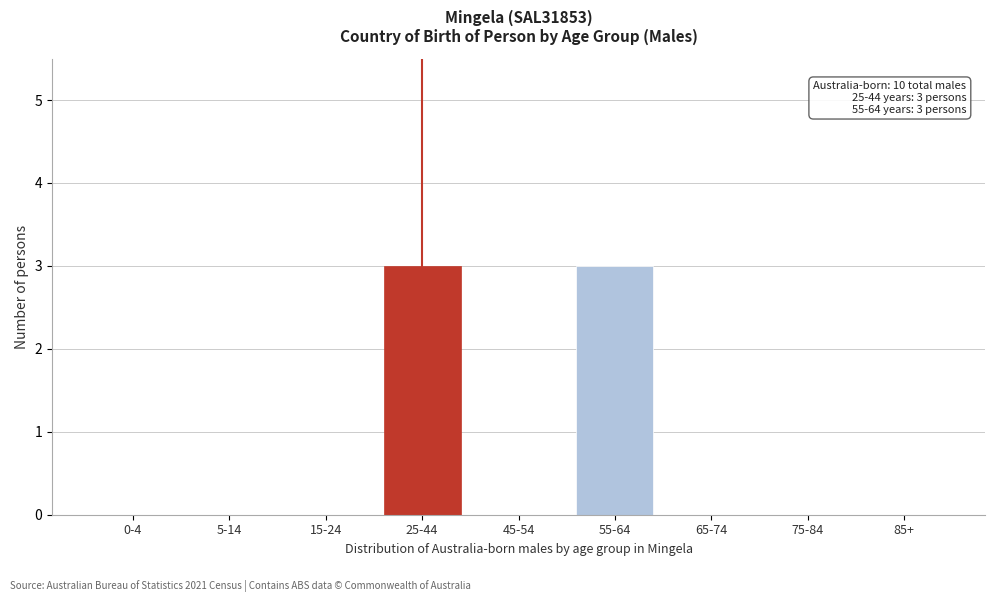

Reading left to right, list all the values displayed in this chart.

0-4=0	5-14=0	15-24=0	25-44=3	45-54=0	55-64=3	65-74=0	75-84=0	85+=0